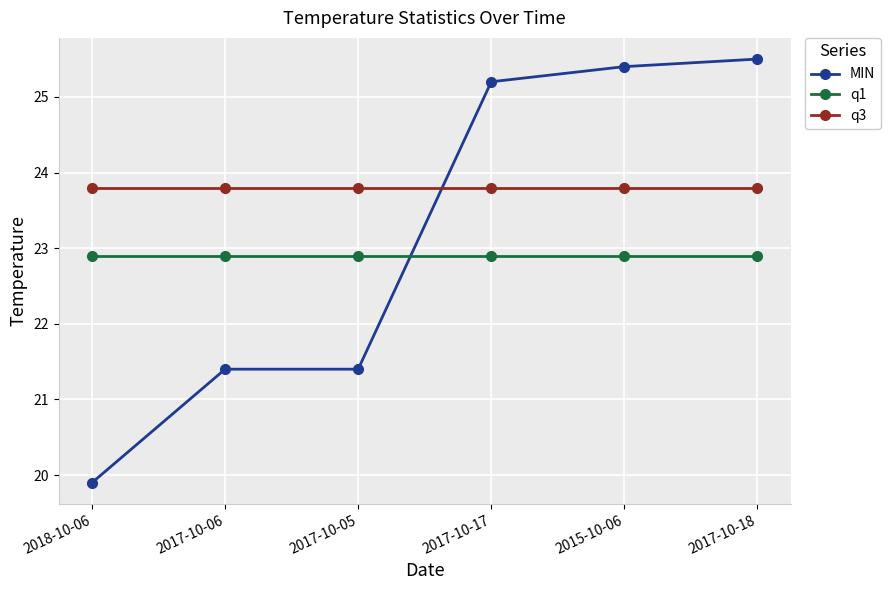

Does the chart have visible grid lines?

Yes